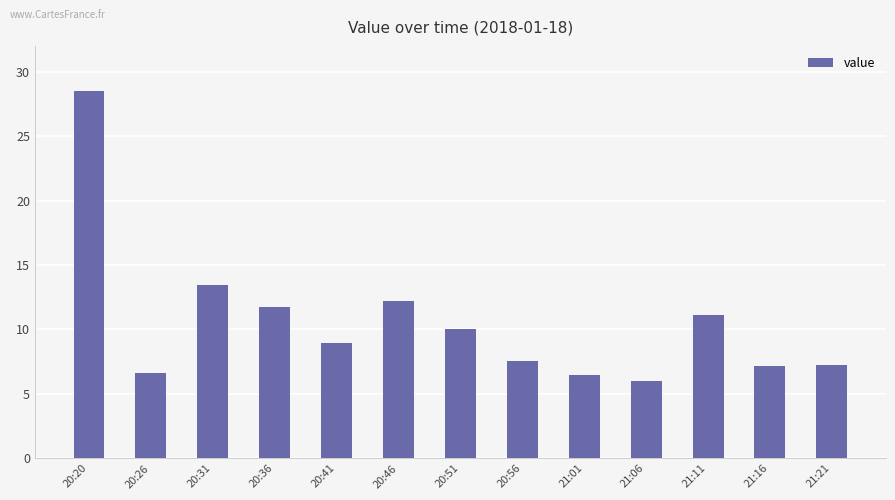

Read the value at 20:41.

9.0